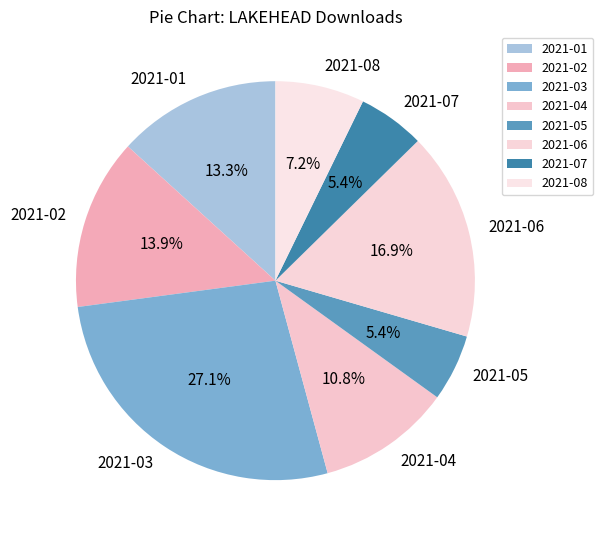

Is 2021-08 the majority of the pie?

No